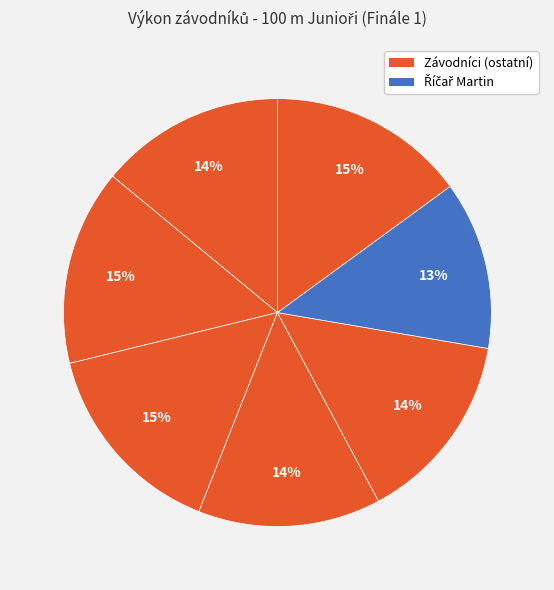

To the nearest percent, what is the difference between the largest and smallest slice percentages?

2%